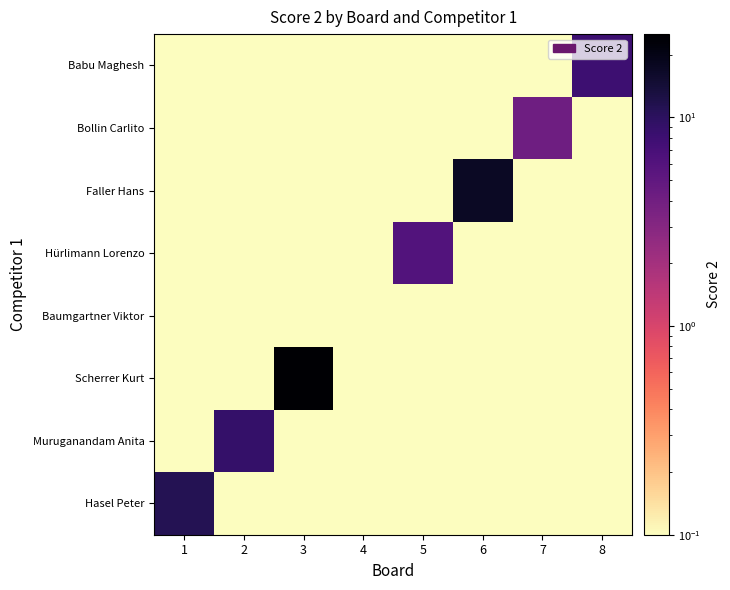

List the series in order of their peak value, lowest first.

Baumgartner Viktor, Bollin Carlito, Hürlimann Lorenzo, Babu Maghesh, Muruganandam Anita, Hasel Peter, Faller Hans, Scherrer Kurt